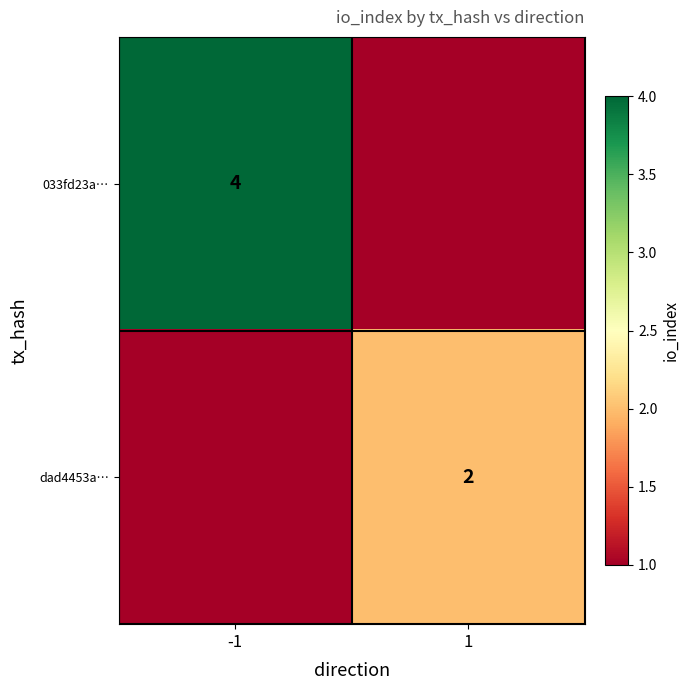

The 033fd23a… series shows 6 at -1. True or false?

False